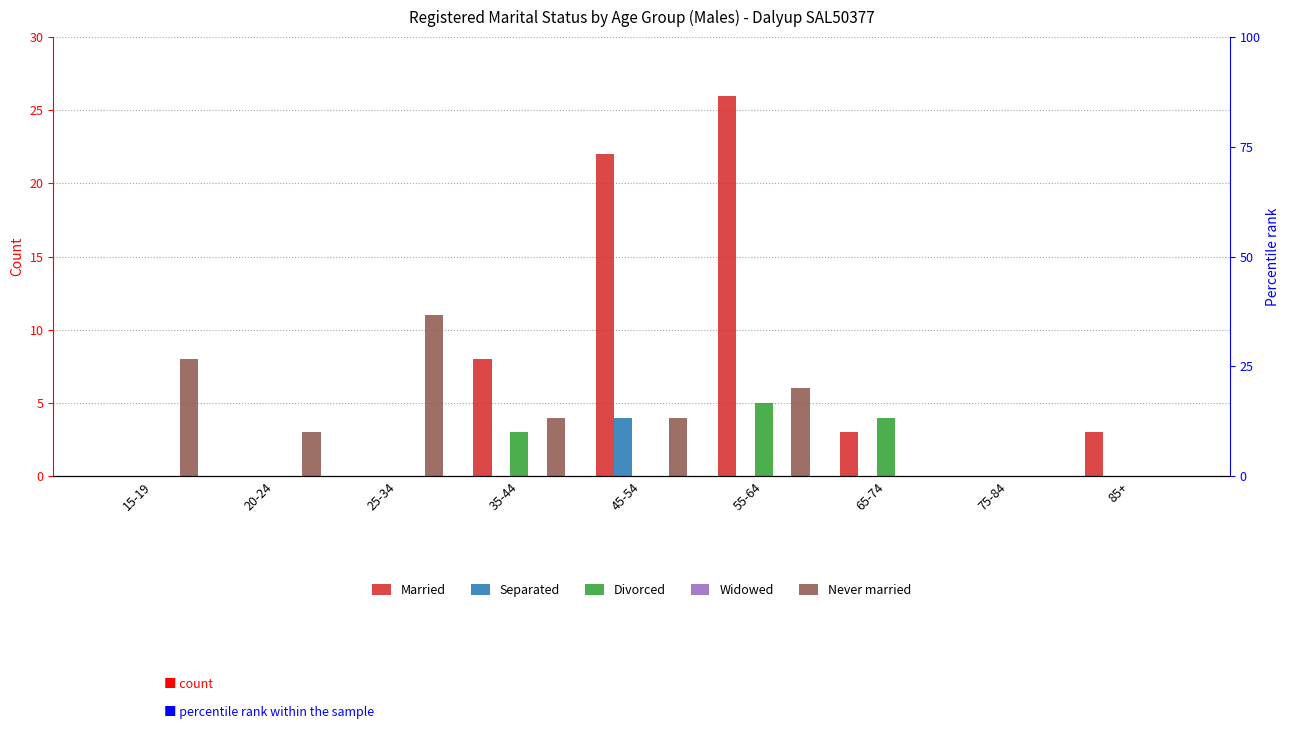

What are all the series names shown in the legend?

Married, Separated, Divorced, Widowed, Never married